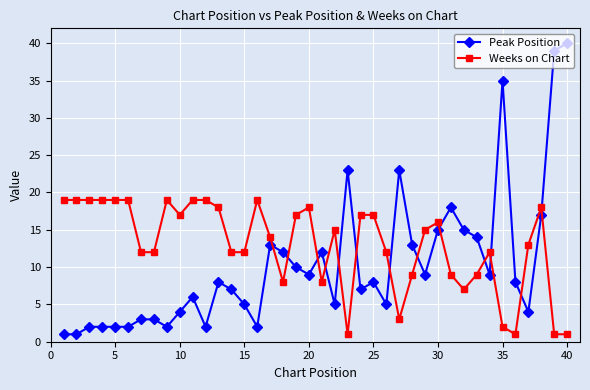

Rank the series by their average value, from lowest to highest.

Peak Position, Weeks on Chart